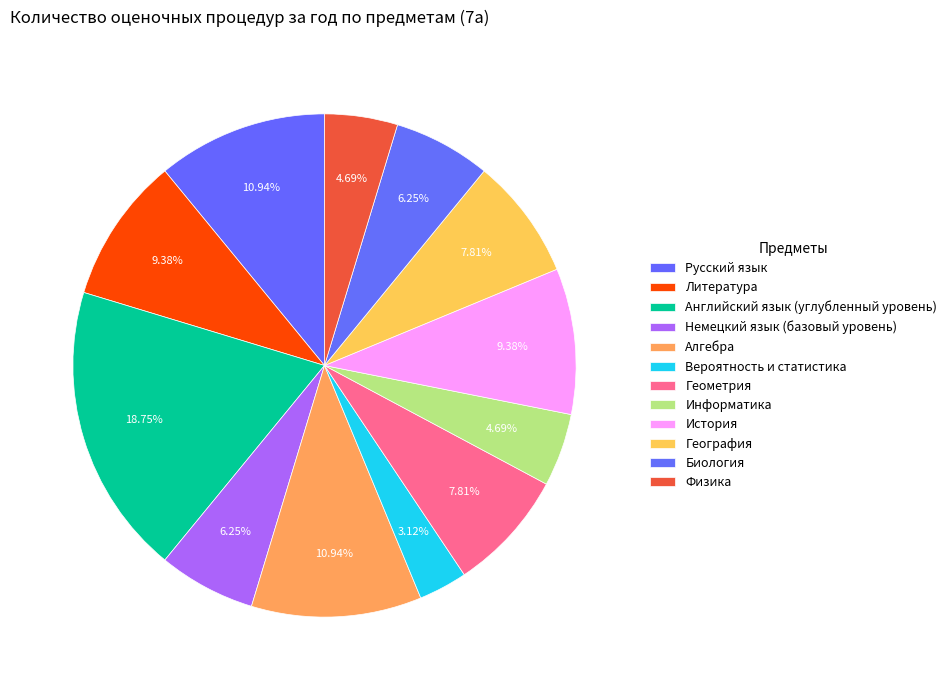

Count the number of slices in the pie.

12